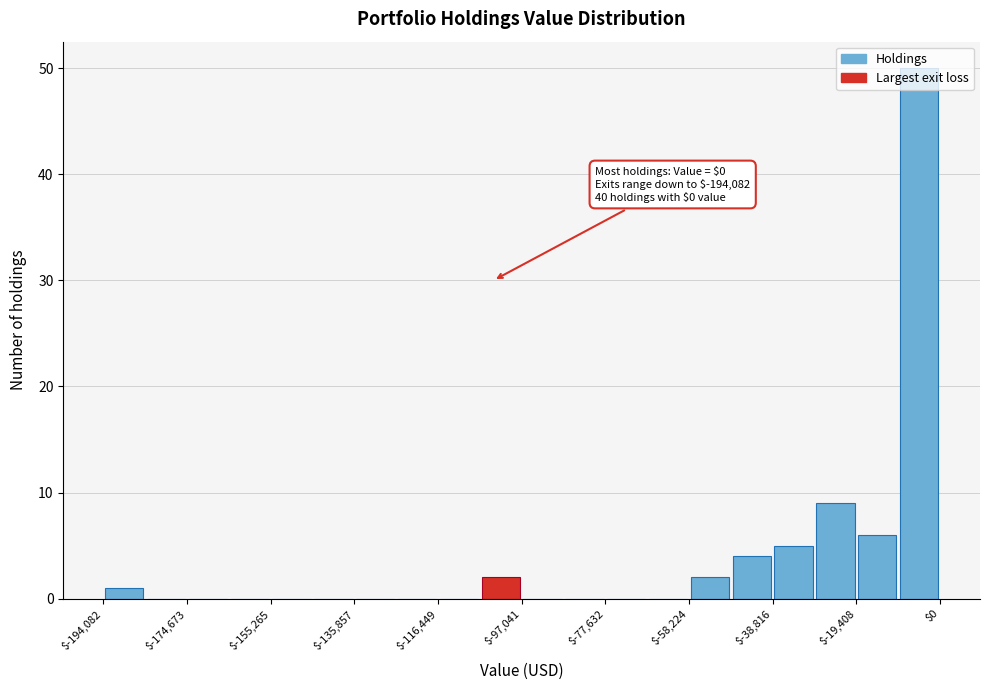

Which range on the x-axis has the tallest bar?

-10000 to 0